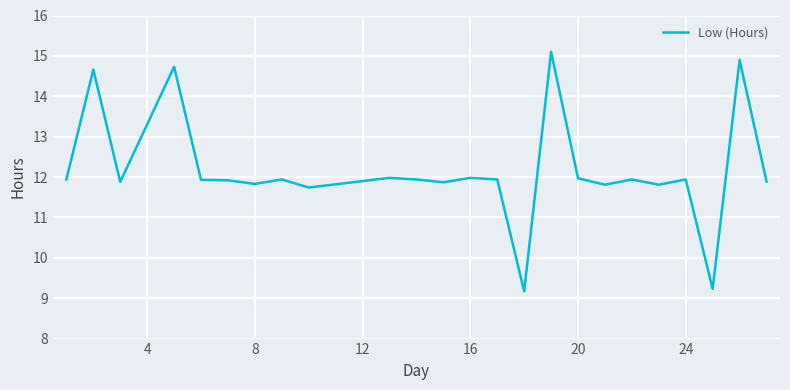

What is the minimum value shown in the chart?

9.2